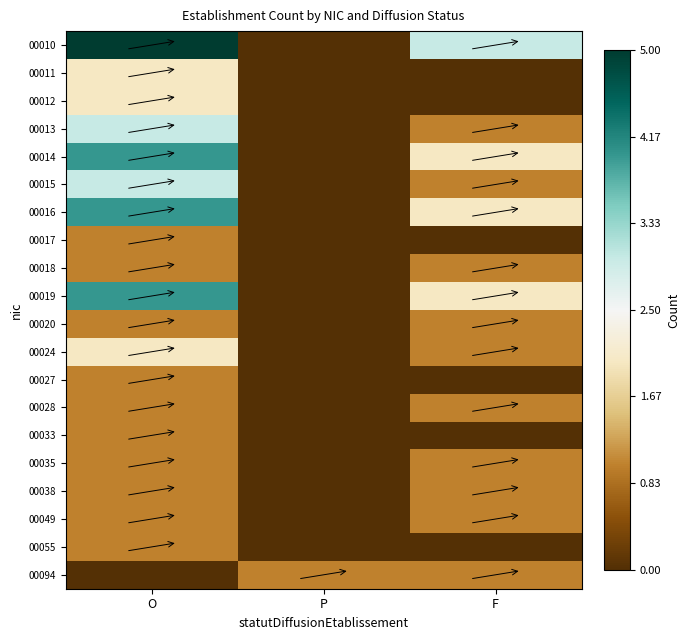

Between P and F, which series saw the biggest shift?

00010